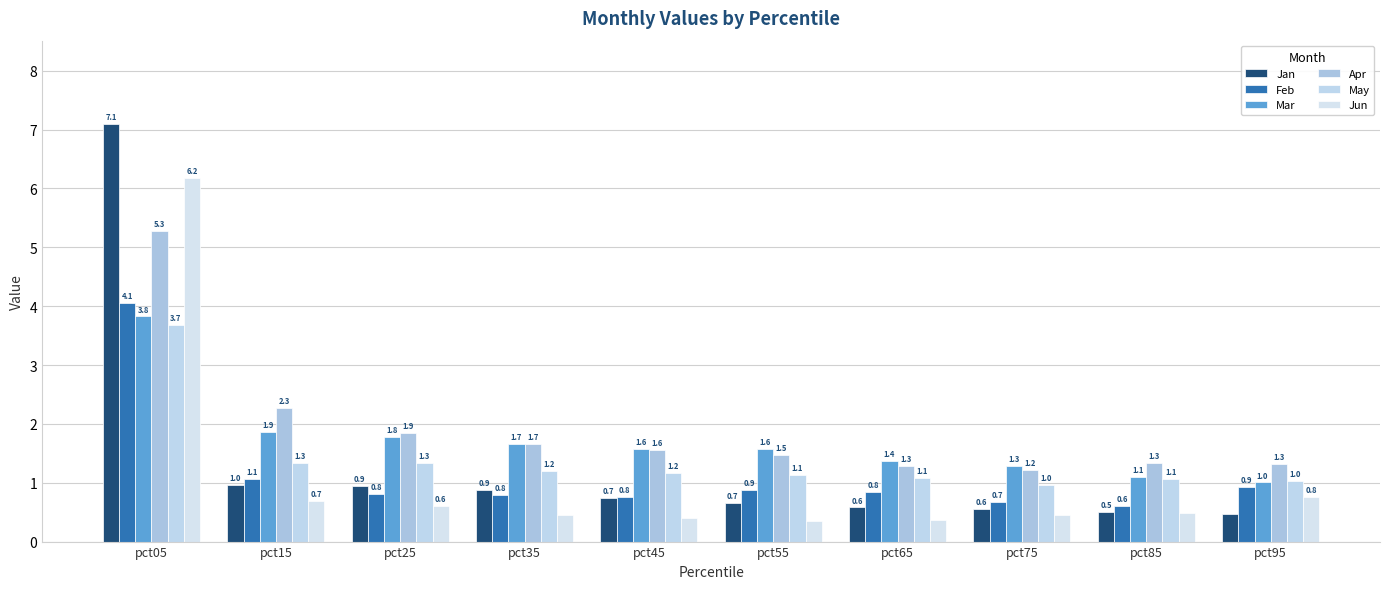

Which series has the largest total across all categories?

Apr